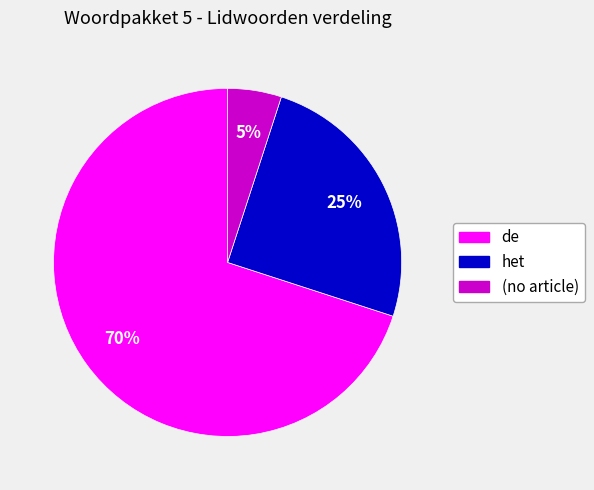

What is the smallest slice in the pie chart?

(no article)